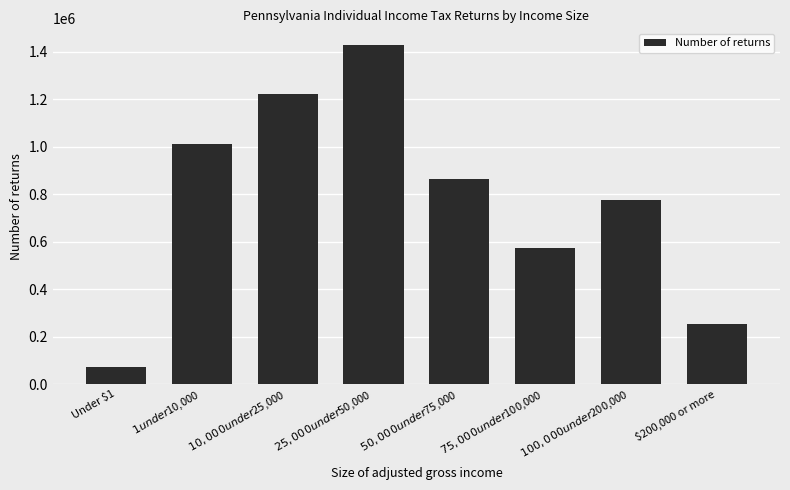

Reading left to right, what are all the values shown in this chart?

Under $1=70200	$1 under $10,000=1011180	$10,000 under $25,000=1223000	$25,000 under $50,000=1428100	$50,000 under $75,000=864210	$75,000 under $100,000=573060	$100,000 under $200,000=776730	$200,000 or more=253850